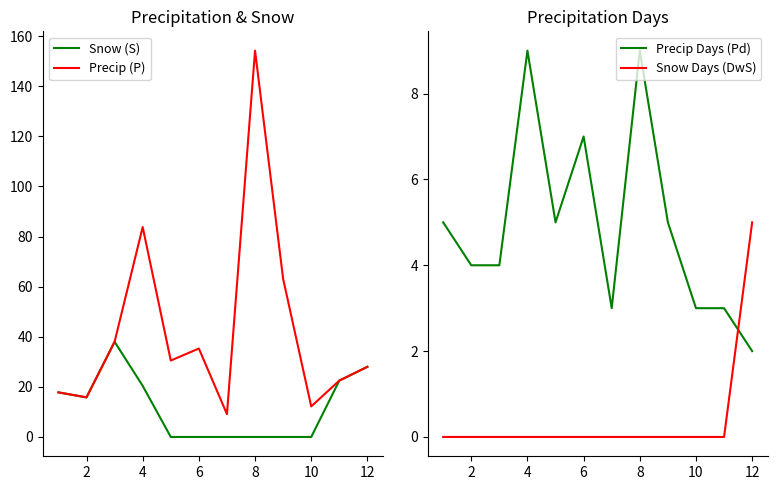

True or false: Snow Days (DwS) has more than 0 points higher than both neighbors.

False